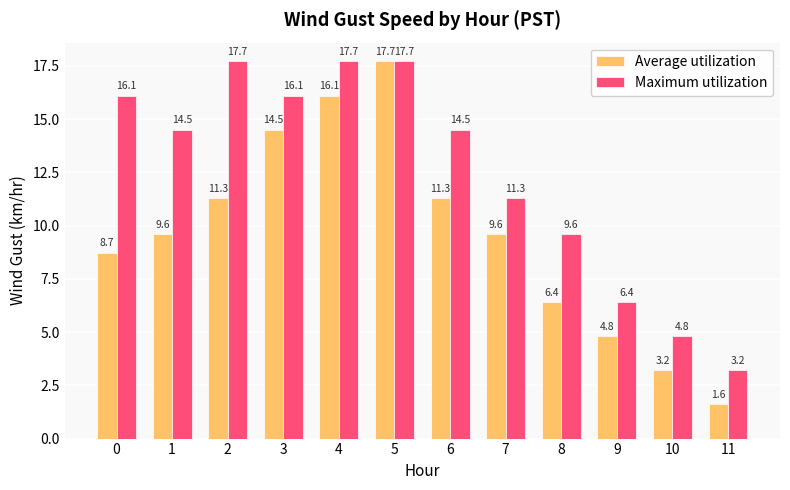

What value does the Average utilization series have at 7?

9.6